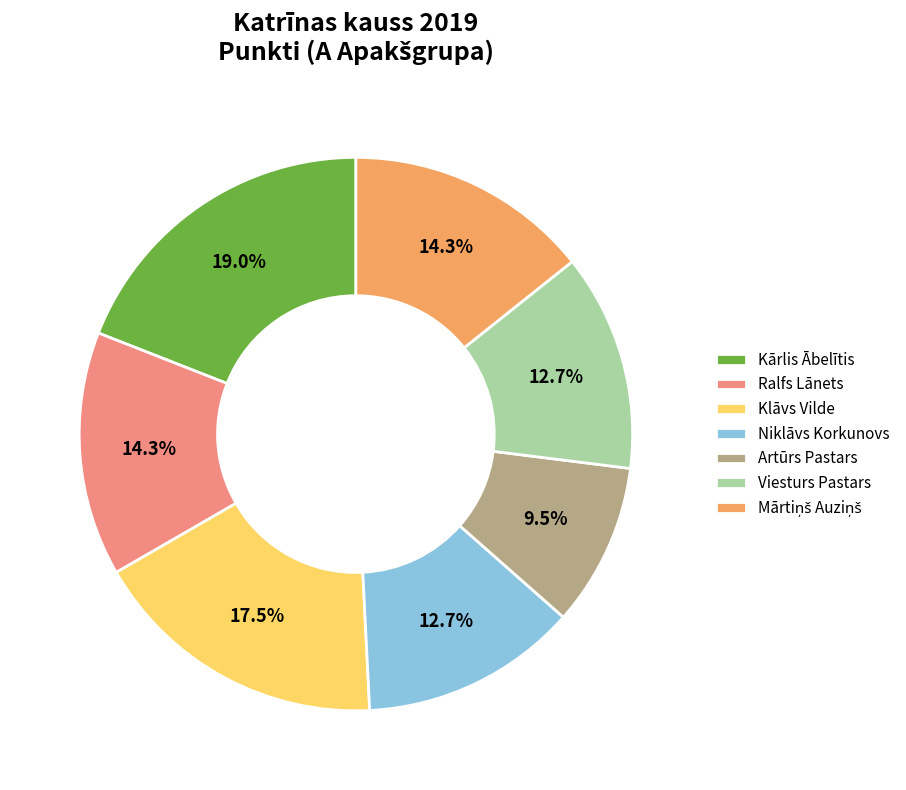

How much of the chart is everything except Kārlis Ābelītis?

81.0%